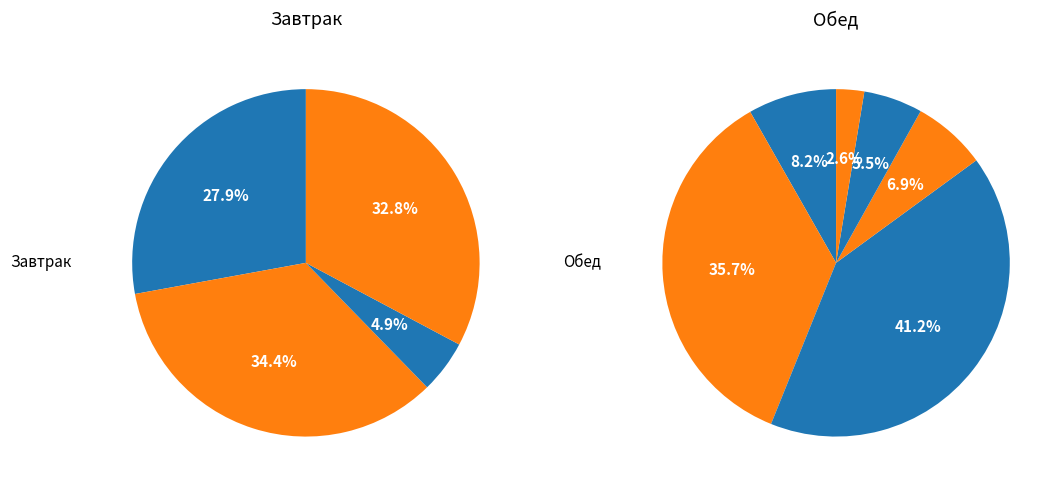

Between Каша пшенная молочная жидкая and Груша, which is larger?

Каша пшенная молочная жидкая